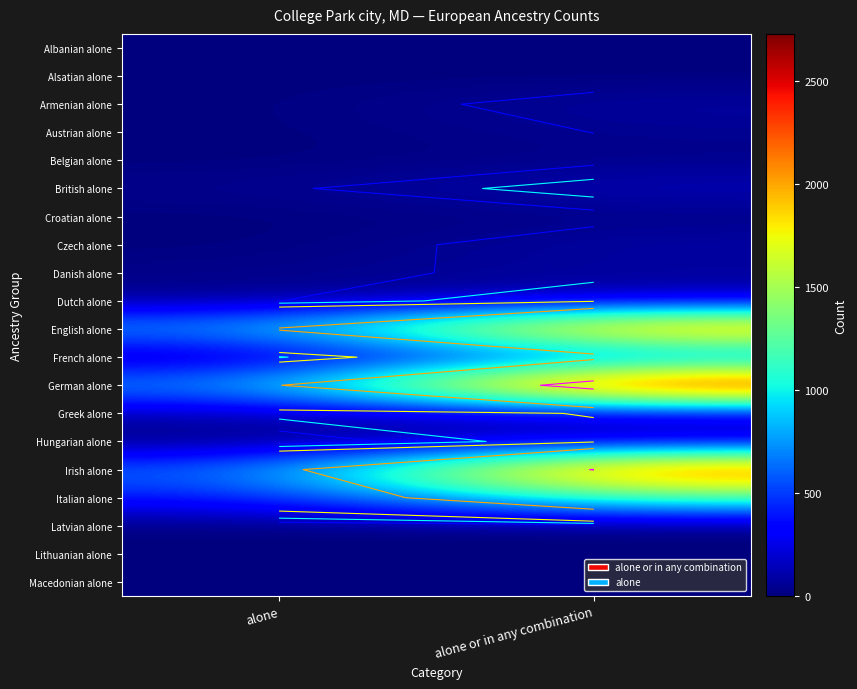

Rank the series at alone from highest to lowest value.

English alone, German alone, Irish alone, Italian alone, Greek alone, French alone, Dutch alone, British alone, Danish alone, Albanian alone, Alsatian alone, Armenian alone, Austrian alone, Belgian alone, Croatian alone, Czech alone, Hungarian alone, Latvian alone, Lithuanian alone, Macedonian alone